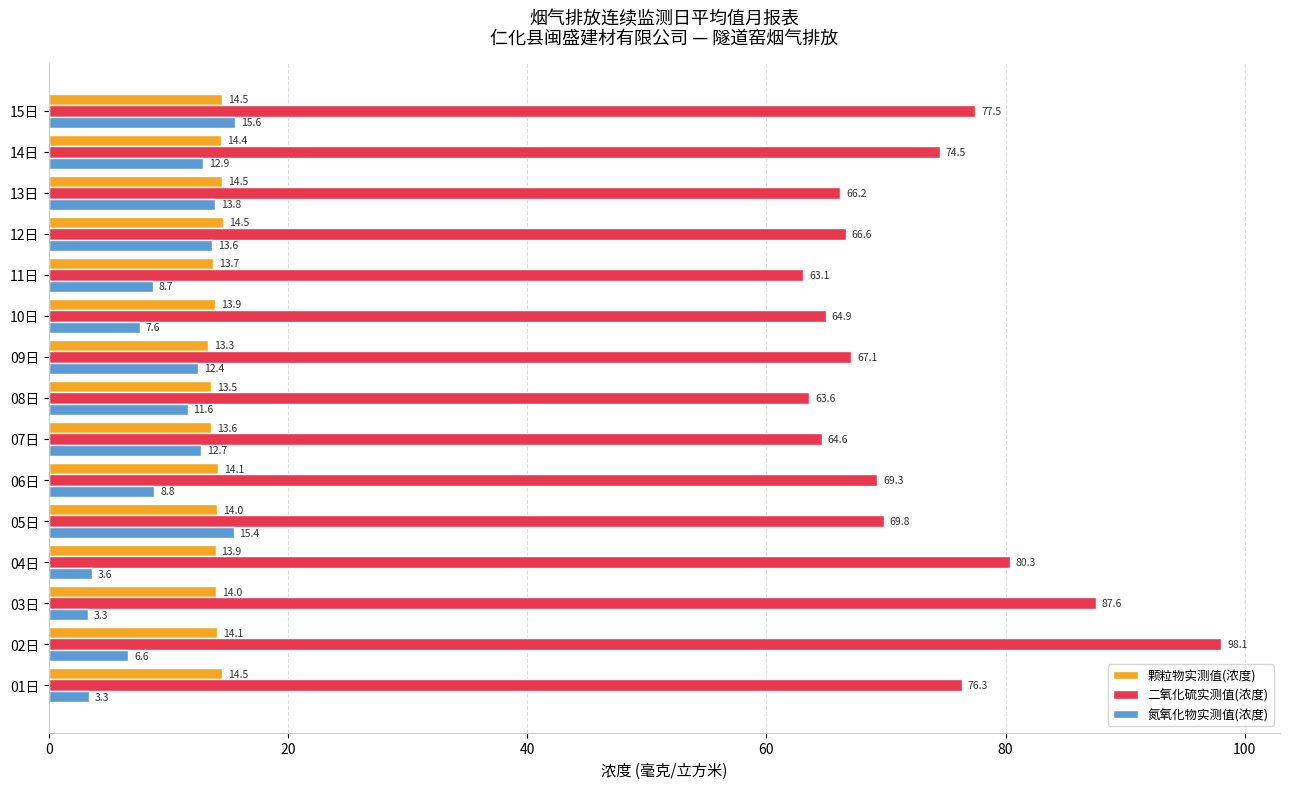

At 04日, list the series in order from largest to smallest.

二氧化硫实测值(浓度), 颗粒物实测值(浓度), 氮氧化物实测值(浓度)